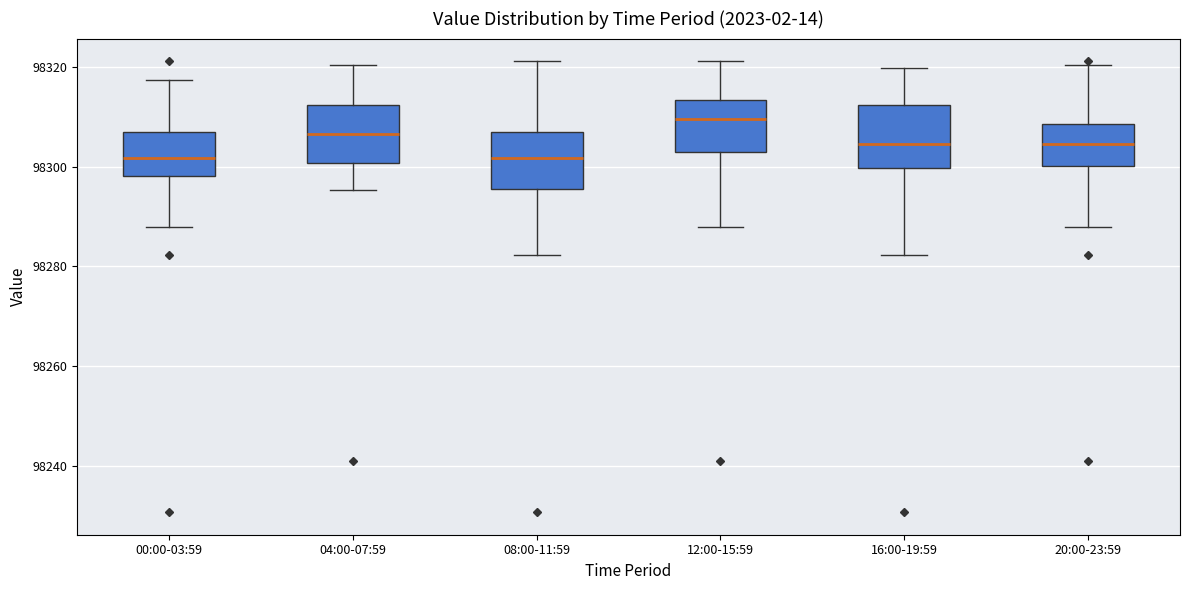

Reading left to right, read every box against the y-axis: the position of its median line, the range the box covers, and the ends of its whiskers. The values are not printed on the chart, so give them approximately, as read against the axis.

00:00-03:59: median 98302, box 98298 to 98308, whiskers 98288 to 98318
04:00-07:59: median 98306, box 98300 to 98312, whiskers 98296 to 98320
08:00-11:59: median 98302, box 98296 to 98308, whiskers 98282 to 98322
12:00-15:59: median 98310, box 98302 to 98314, whiskers 98288 to 98322
16:00-19:59: median 98304, box 98300 to 98312, whiskers 98282 to 98320
20:00-23:59: median 98304, box 98300 to 98308, whiskers 98288 to 98320